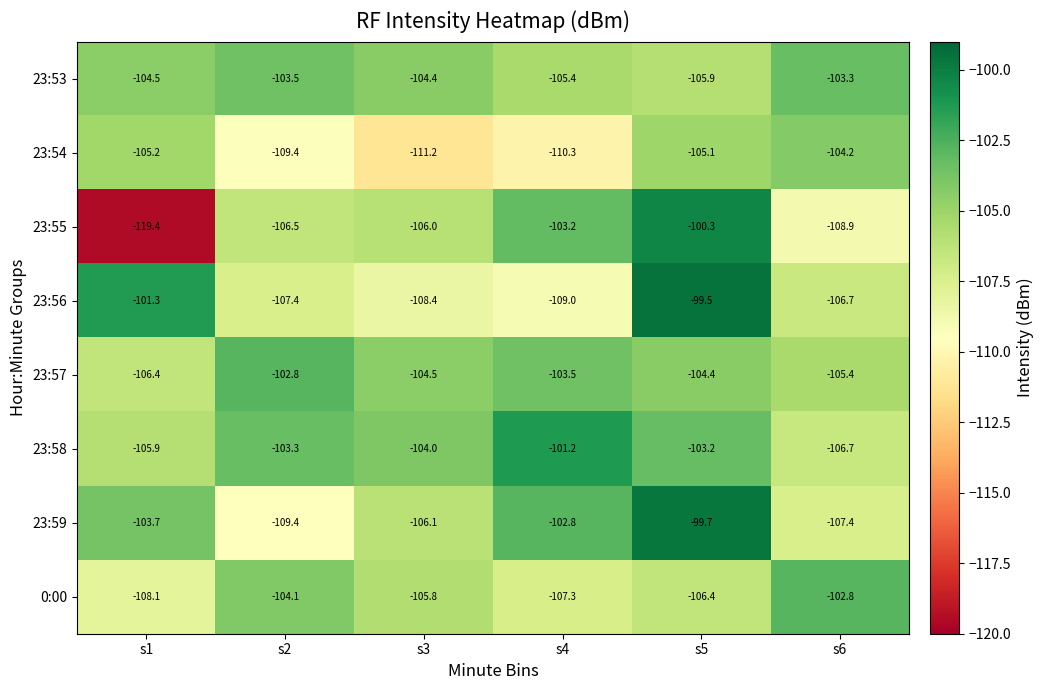

How many categories are shown in the chart?

6